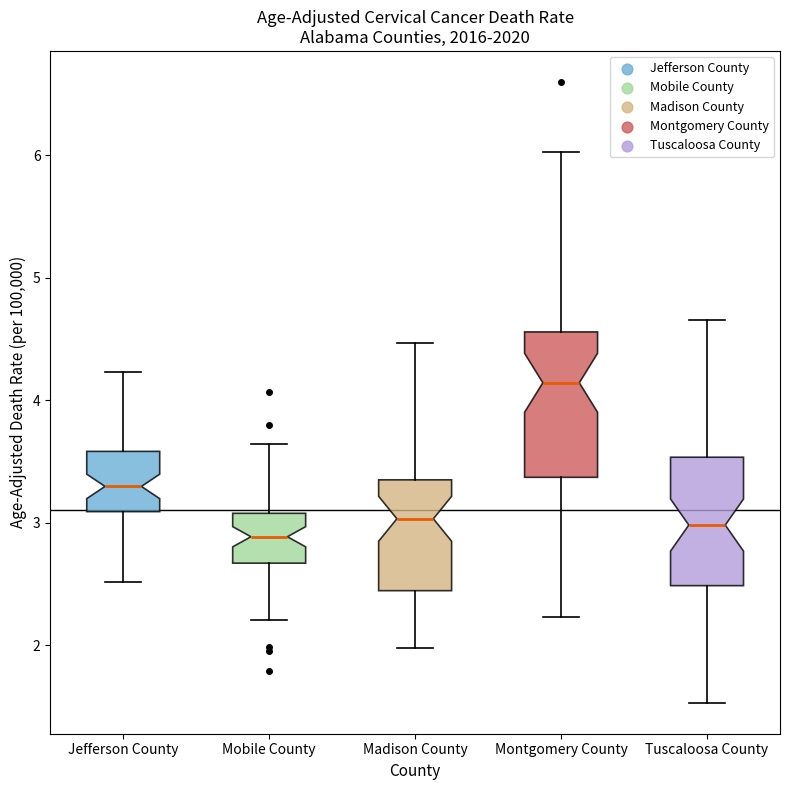

Where does the lower whisker of the box for Tuscaloosa County end on the y-axis? The values are not printed on the chart, so give them approximately, as read against the axis.

1.5